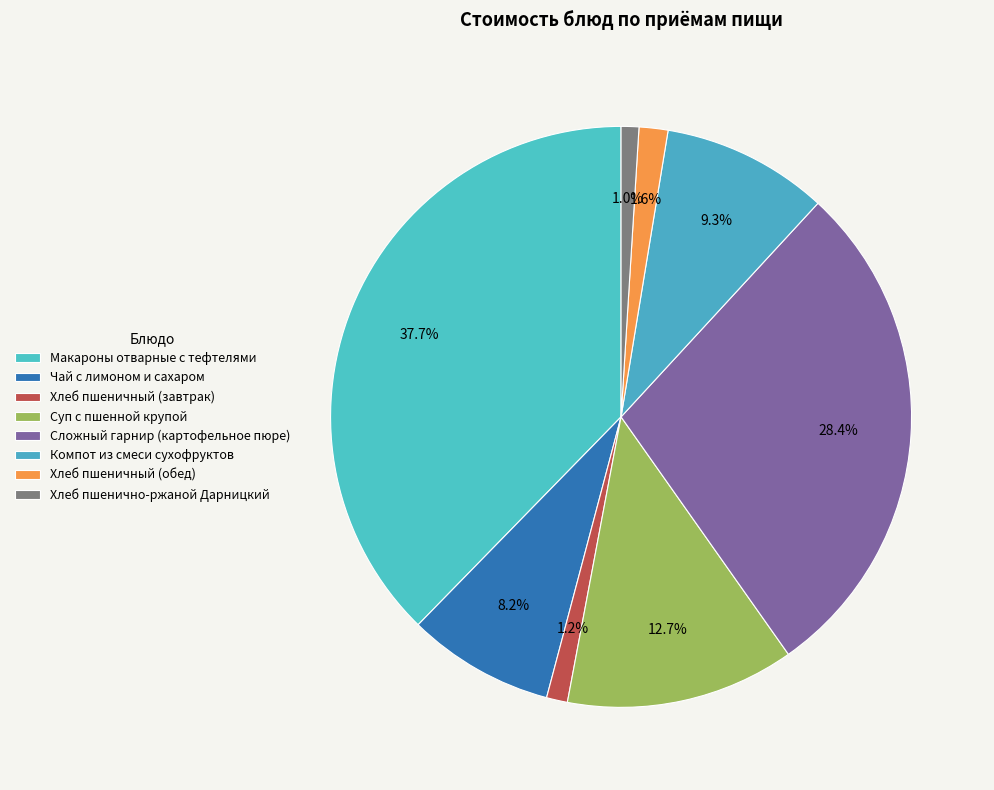

What portion of the pie excludes Суп с пшенной крупой?

87.3%